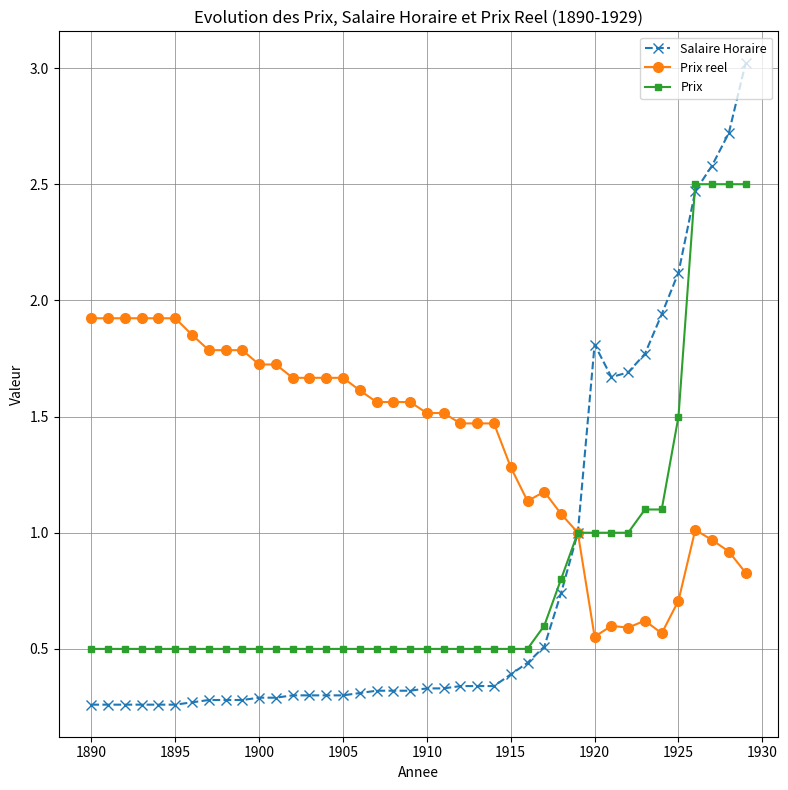

What is the greatest value displayed?

3.0